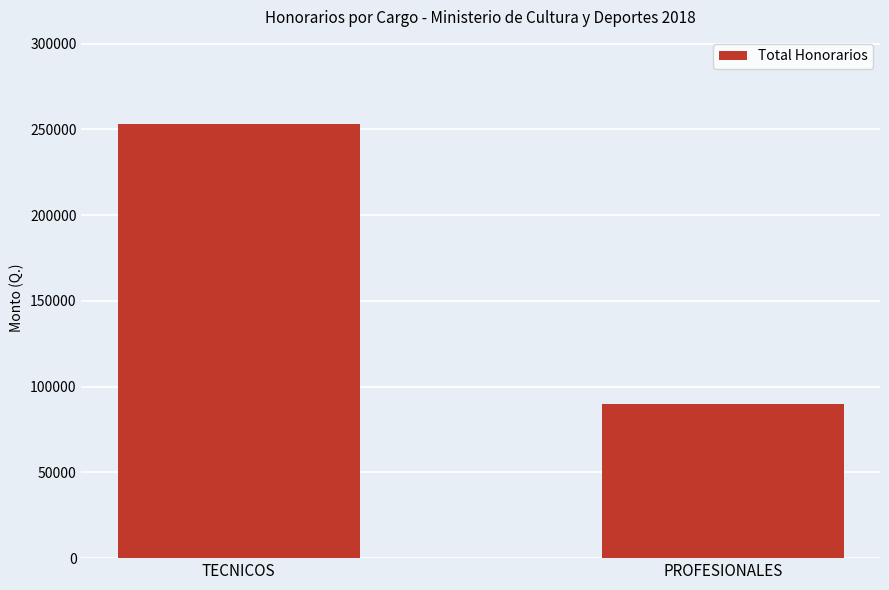

What is the maximum value shown in the chart?

253300